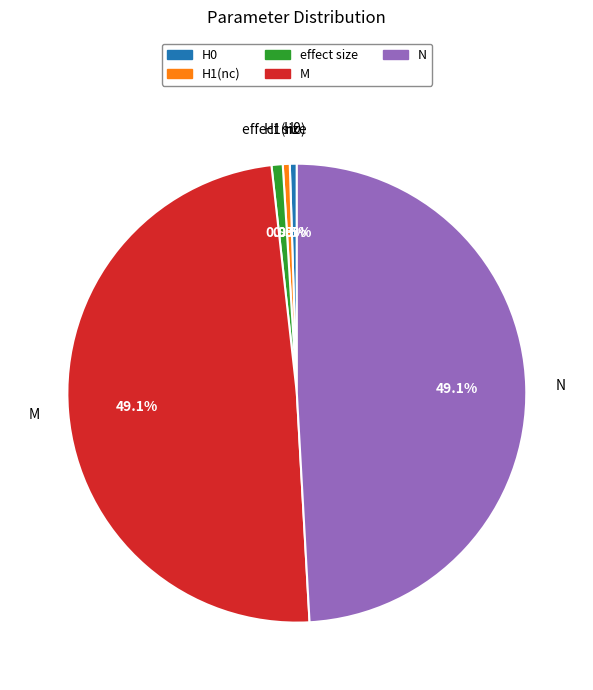

Combined, what portion of the pie is H1(nc) and H0?

1.0%